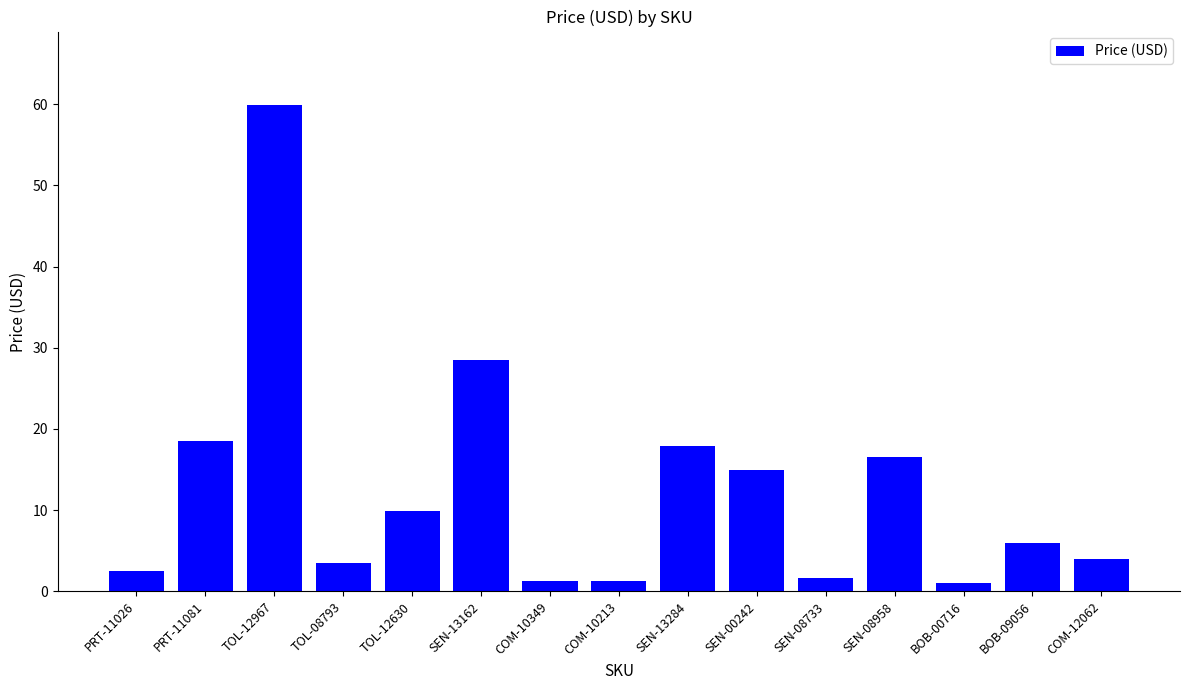

Approximately how many times larger is the value at TOL-12967 compared to SEN-13162?

2.1